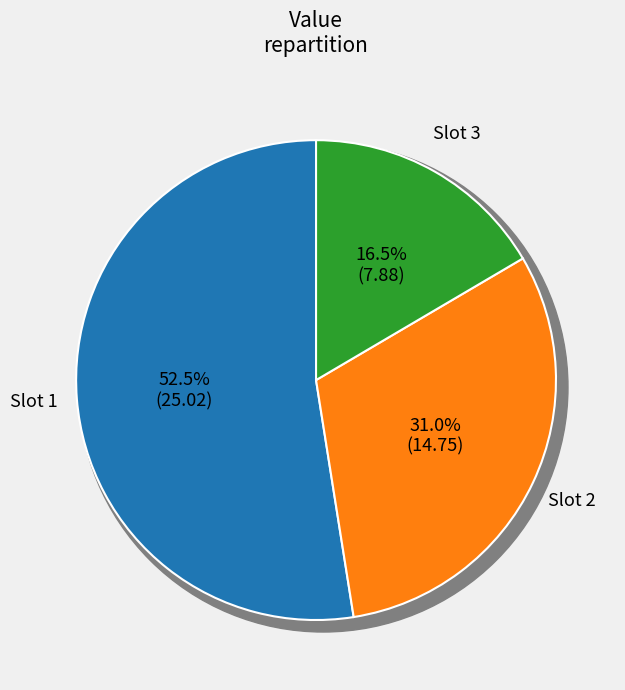

To the nearest percent, what is the difference between the largest and smallest slice percentages?

36%